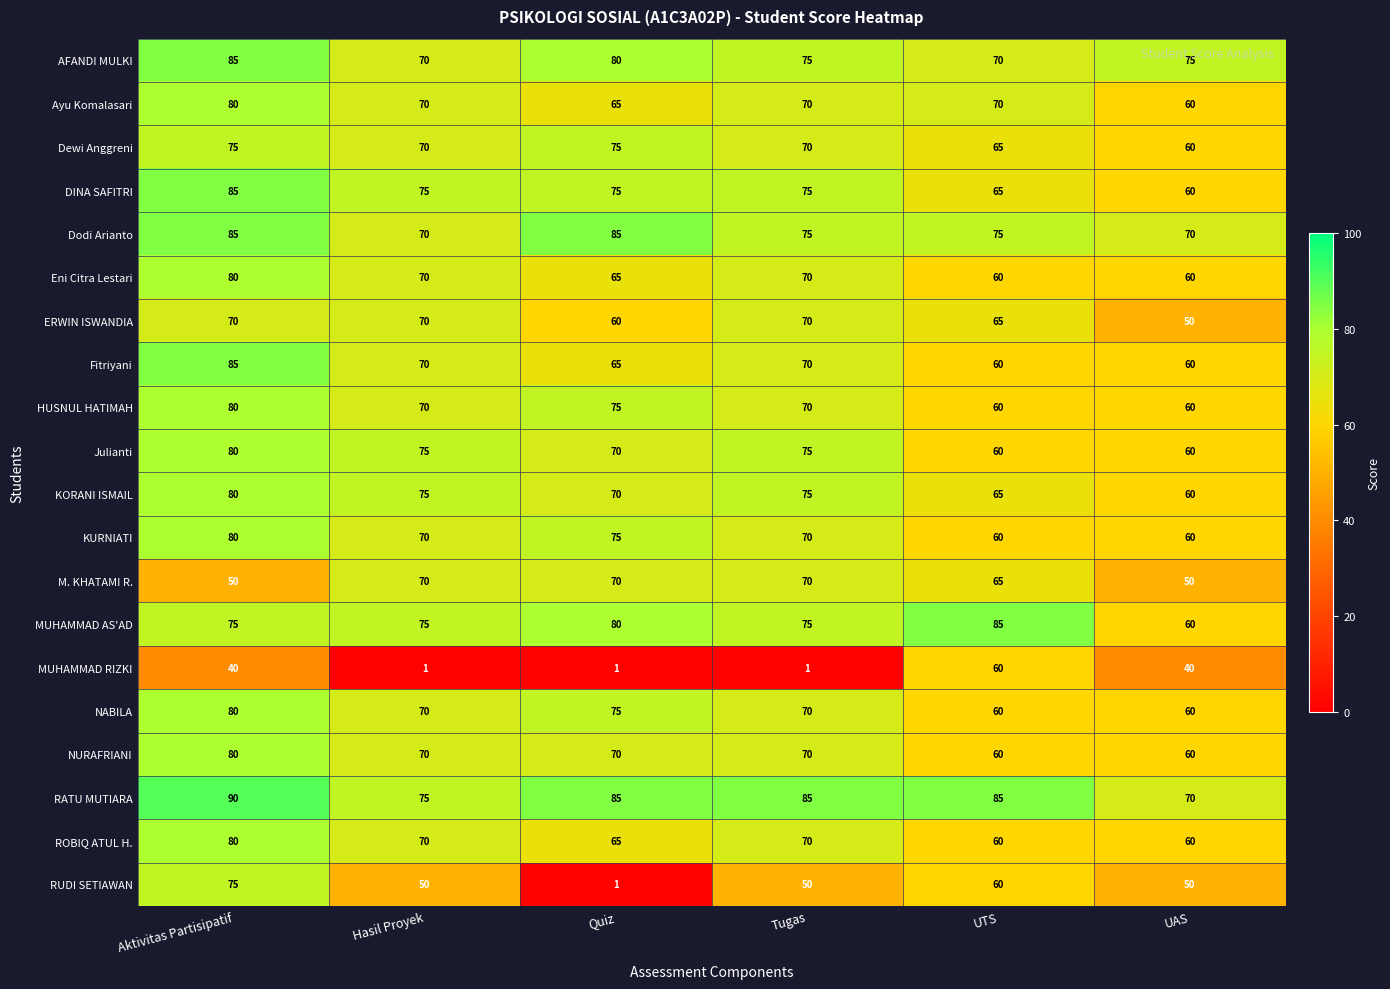

How many data points does each series have?

6